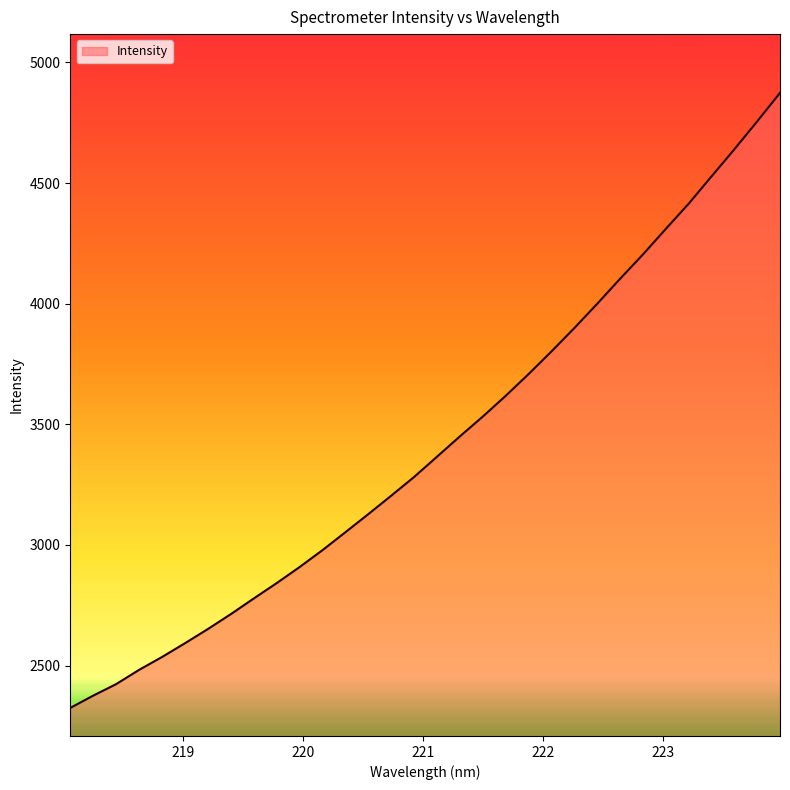

What is the difference between the maximum and minimum values?

2549.3